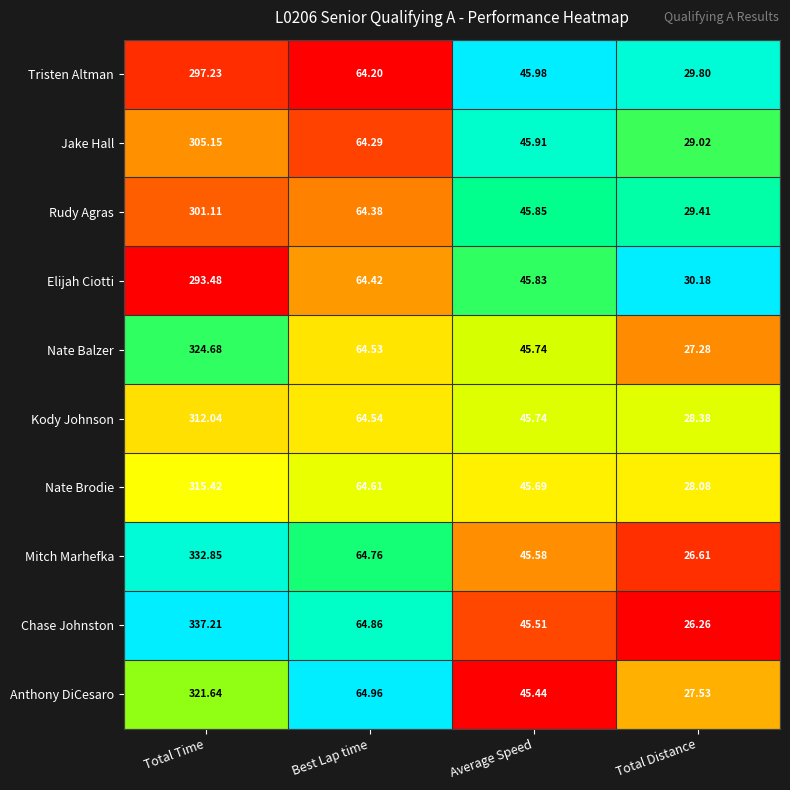

At Best Lap time, list the series in order from largest to smallest.

Anthony DiCesaro, Chase Johnston, Mitch Marhefka, Nate Brodie, Kody Johnson, Nate Balzer, Elijah Ciotti, Rudy Agras, Jake Hall, Tristen Altman